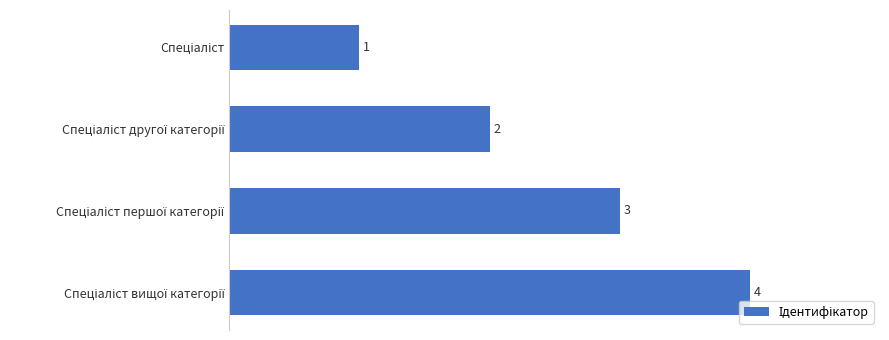

What is the difference between the maximum and minimum values?

3